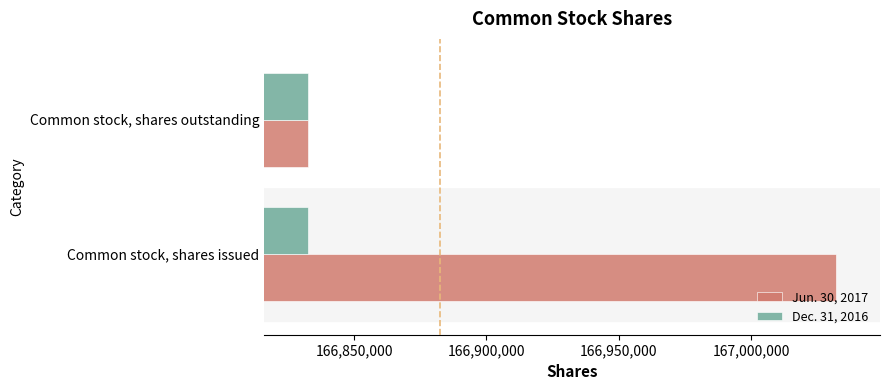

Which series has the largest range (max minus min)?

Jun. 30, 2017